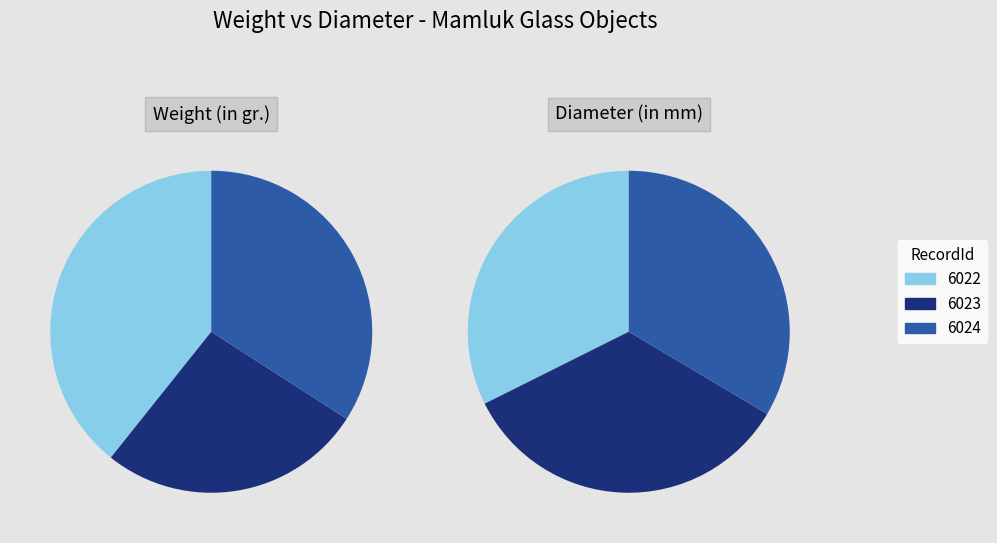

Is there a majority slice in this chart?

No